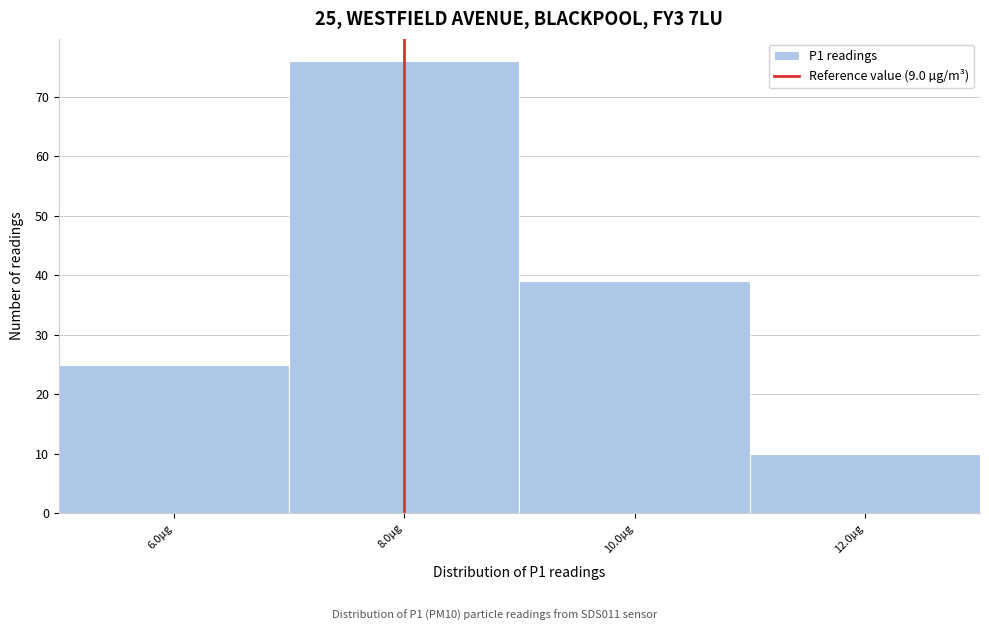

Reading right to left, extract all data points from this chart.

10	39	76	25